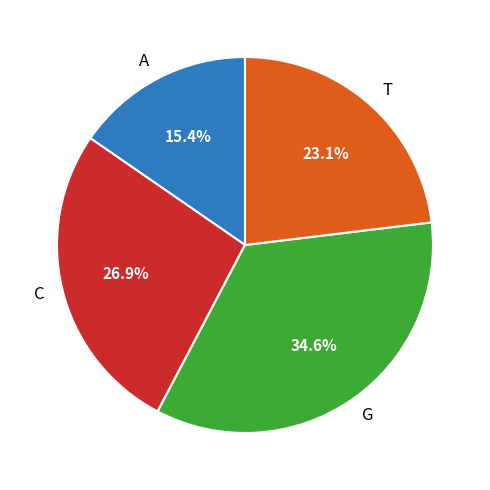

Combined, what portion of the pie is A and C?

42.3%